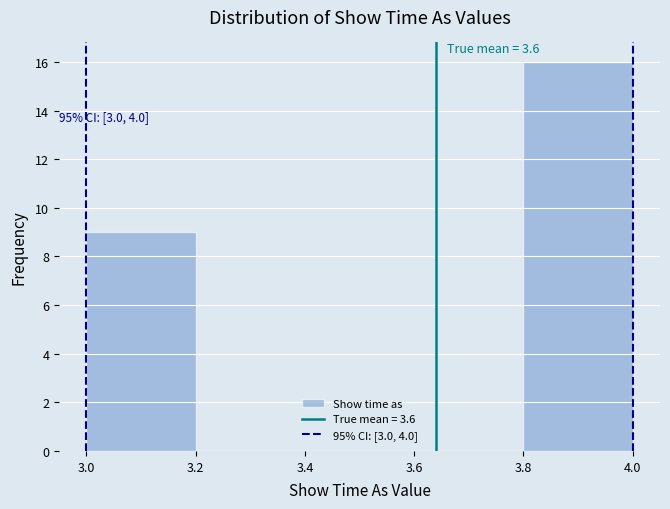

Over which range of the x-axis is the bar tallest?

3.8 to 4.0